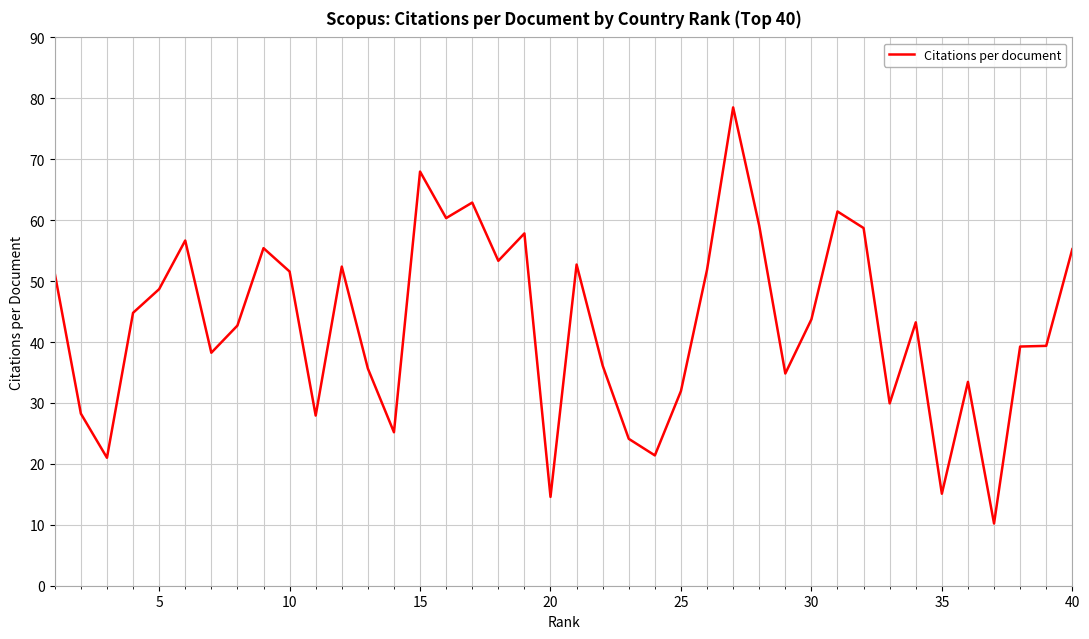

What is the maximum value shown in the chart?

78.5